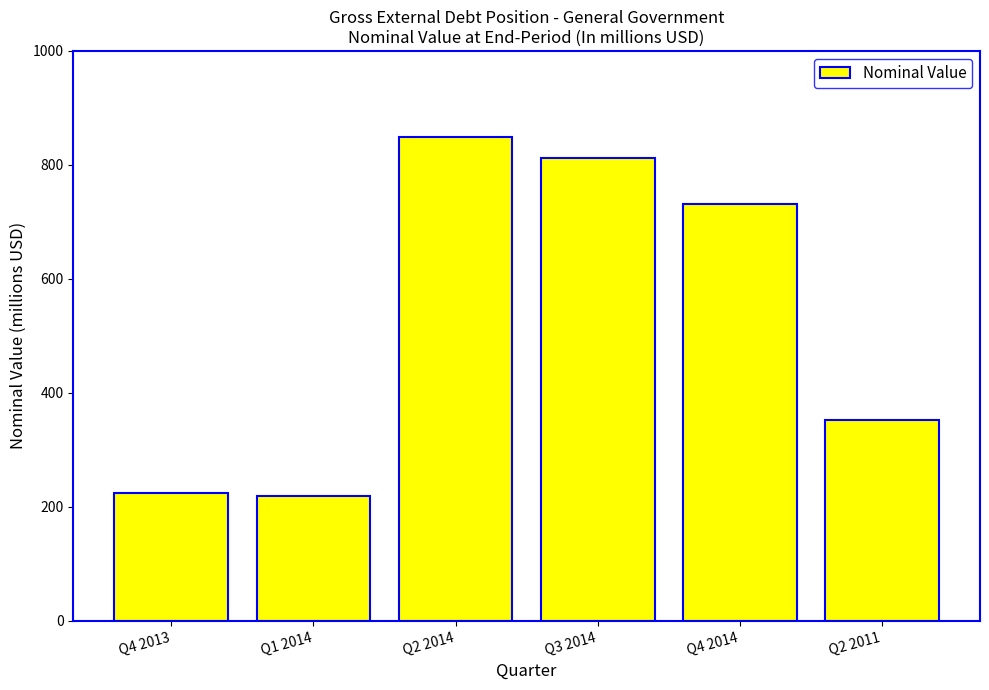

Is it true that the value at Q2 2014 is 849.2?

True